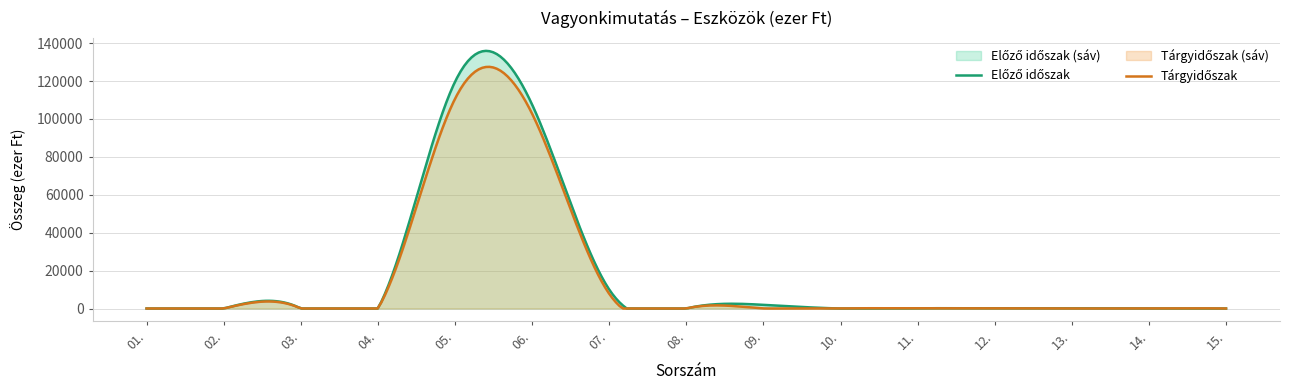

What position from the left is 12.?

12